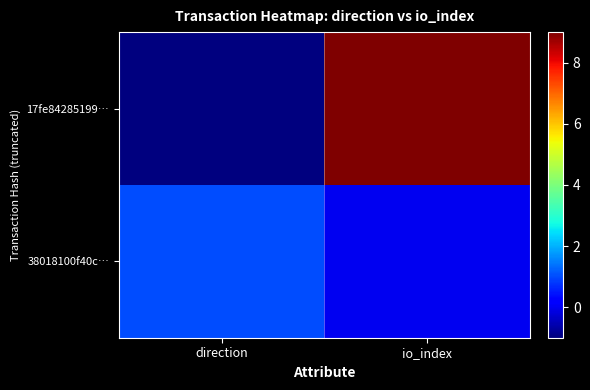

List the series in order of their peak value, lowest first.

38018100f40c…, 17fe84285199…